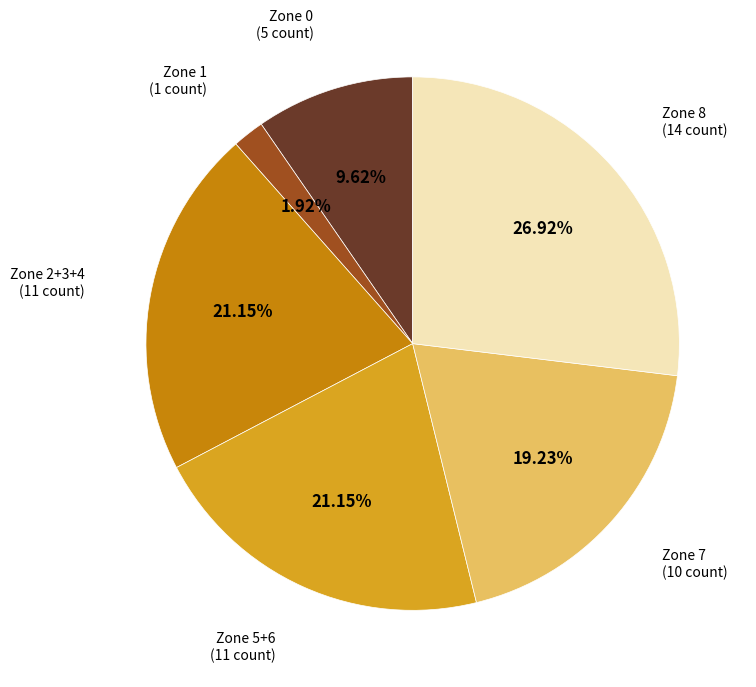

Which slice is the smallest?

Zone 1 (1 count)